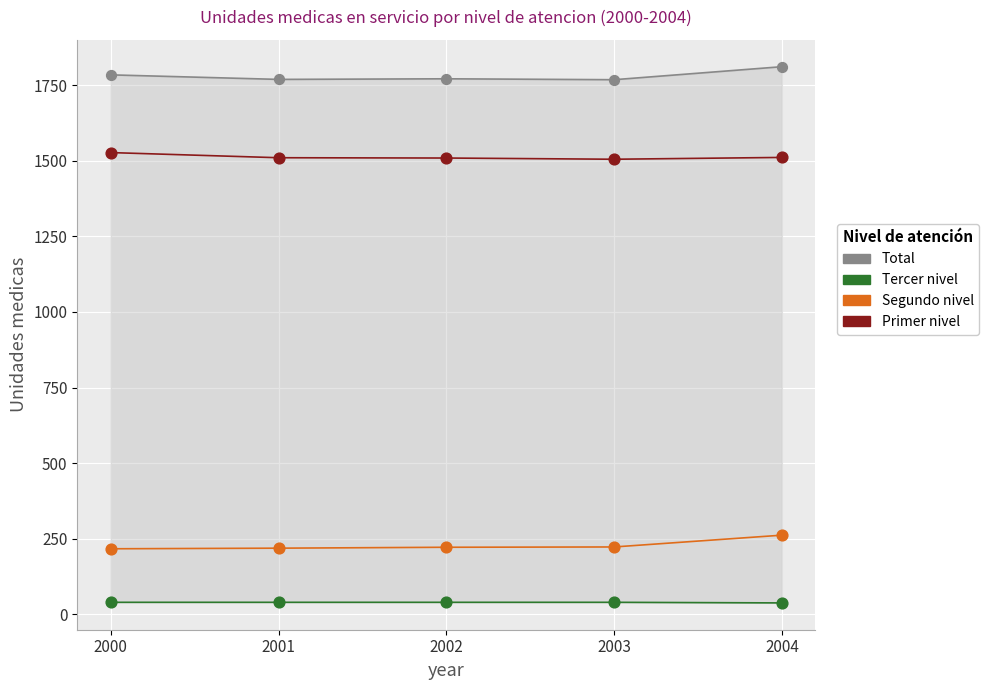

Which series contains the lowest Y value?

Tercer nivel